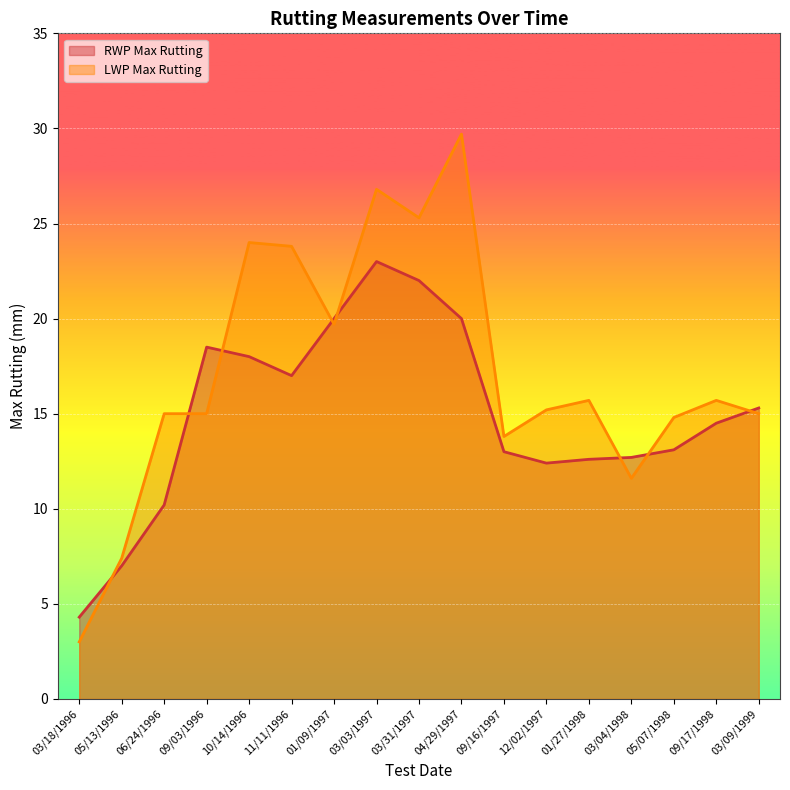

What is the sum of all RWP Max Rutting values?

253.6